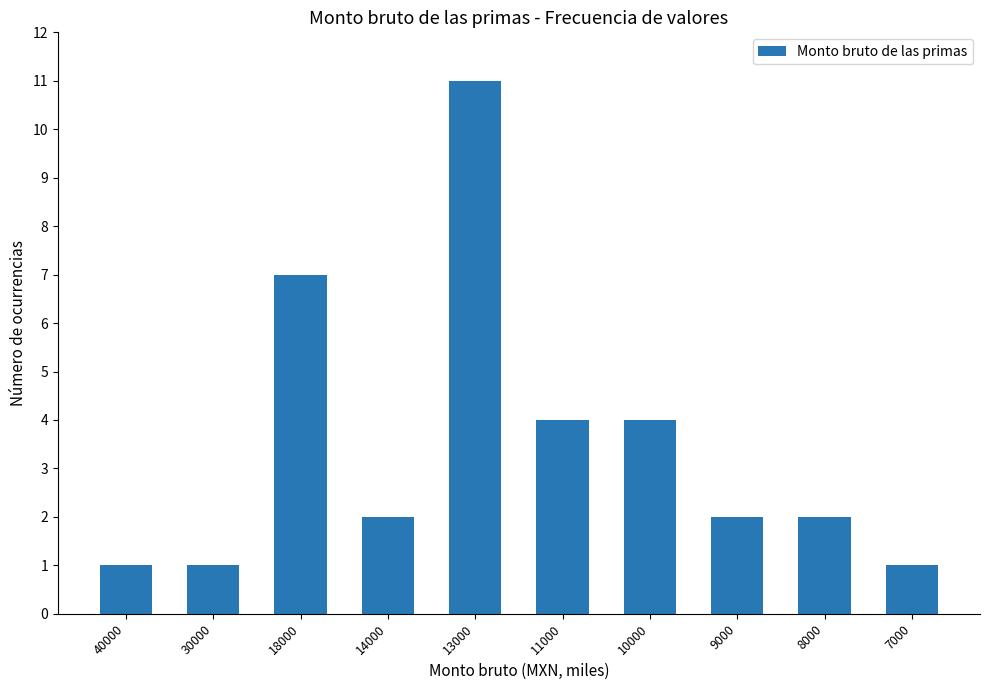

How many values are between 1 and 4?

8